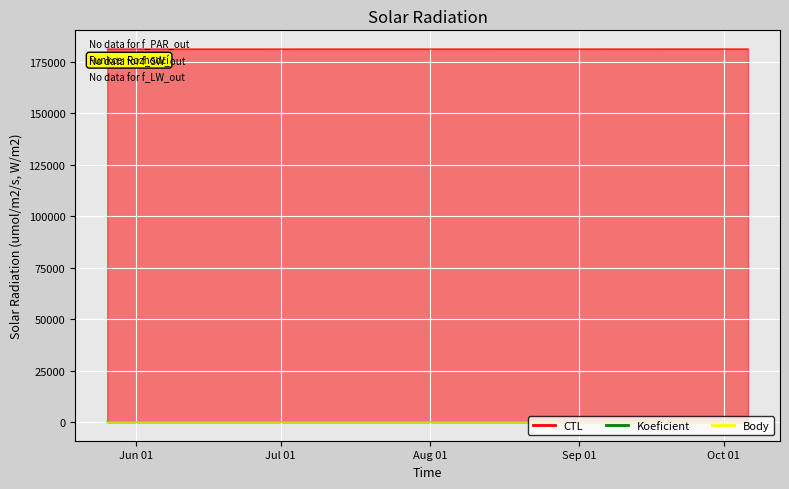

Does the chart display data point markers on the line(s)?

No